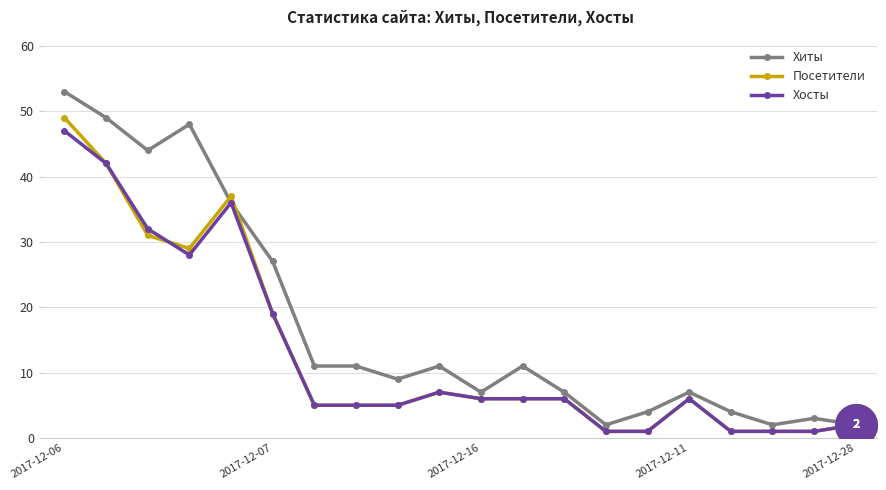

At how many categories does at least one series exceed 14?

6